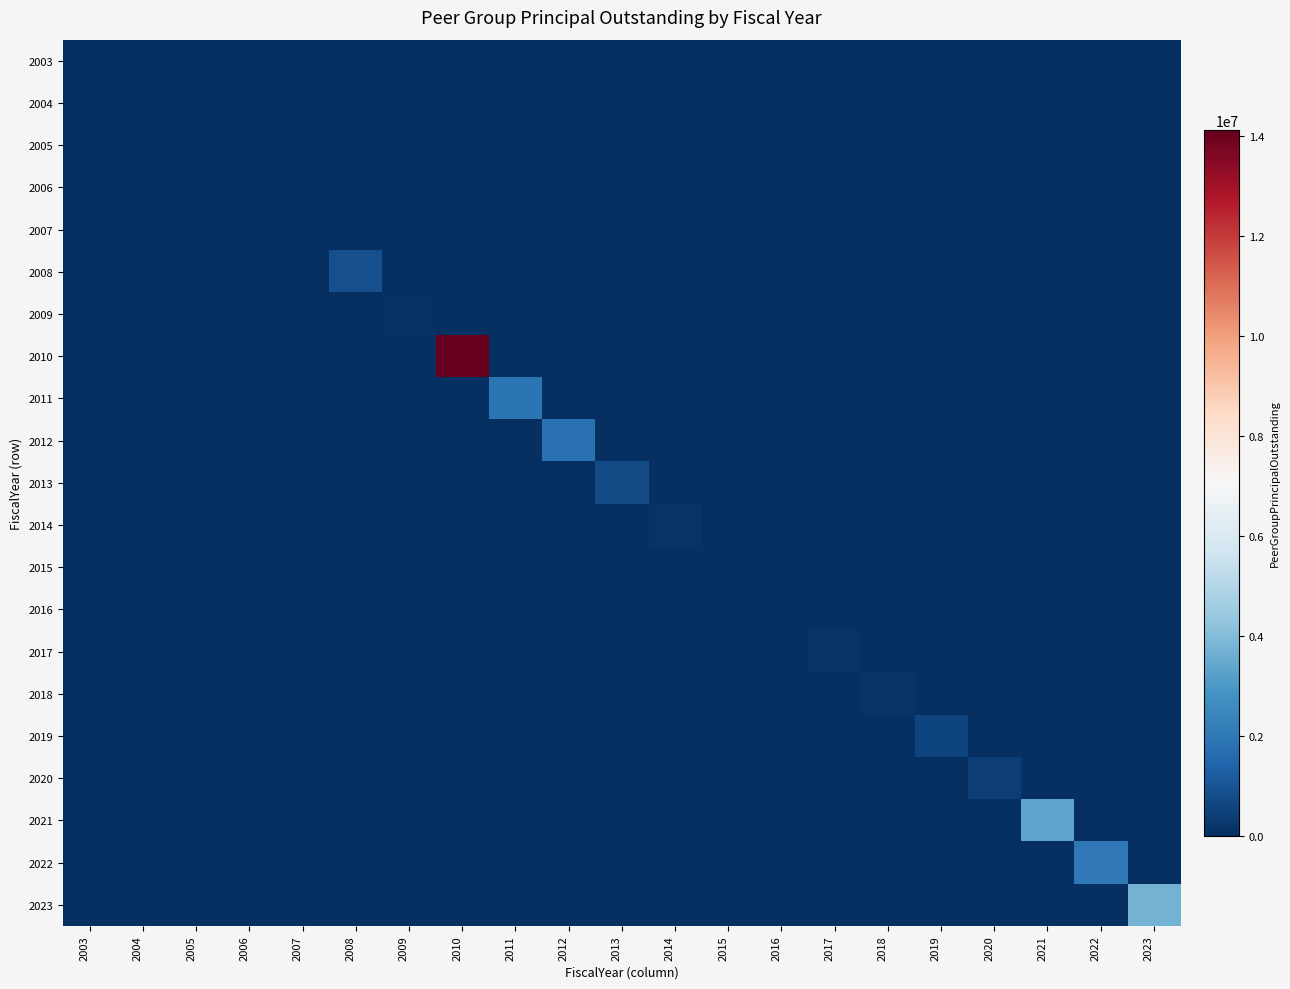

Reading right to left, list all the values displayed in this chart.

2003: 2023=0	2022=0	2021=0	2020=0	2019=0	2018=0	2017=0	2016=0	2015=0	2014=0	2013=0	2012=0	2011=0	2010=0	2009=0	2008=0	2007=0	2006=0	2005=0	2004=0	2003=0
2004: 2023=0	2022=0	2021=0	2020=0	2019=0	2018=0	2017=0	2016=0	2015=0	2014=0	2013=0	2012=0	2011=0	2010=0	2009=0	2008=0	2007=0	2006=0	2005=0	2004=0	2003=0
2005: 2023=0	2022=0	2021=0	2020=0	2019=0	2018=0	2017=0	2016=0	2015=0	2014=0	2013=0	2012=0	2011=0	2010=0	2009=0	2008=0	2007=0	2006=0	2005=0	2004=0	2003=0
2006: 2023=0	2022=0	2021=0	2020=0	2019=0	2018=0	2017=0	2016=0	2015=0	2014=0	2013=0	2012=0	2011=0	2010=0	2009=0	2008=0	2007=0	2006=0	2005=0	2004=0	2003=0
2007: 2023=0	2022=0	2021=0	2020=0	2019=0	2018=0	2017=0	2016=0	2015=0	2014=0	2013=0	2012=0	2011=0	2010=0	2009=0	2008=0	2007=0	2006=0	2005=0	2004=0	2003=0
2008: 2023=0	2022=0	2021=0	2020=0	2019=0	2018=0	2017=0	2016=0	2015=0	2014=0	2013=0	2012=0	2011=0	2010=0	2009=0	2008=847250	2007=0	2006=0	2005=0	2004=0	2003=0
2009: 2023=0	2022=0	2021=0	2020=0	2019=0	2018=0	2017=0	2016=0	2015=0	2014=0	2013=0	2012=0	2011=0	2010=0	2009=81250	2008=0	2007=0	2006=0	2005=0	2004=0	2003=0
2010: 2023=0	2022=0	2021=0	2020=0	2019=0	2018=0	2017=0	2016=0	2015=0	2014=0	2013=0	2012=0	2011=0	2010=14121250	2009=0	2008=0	2007=0	2006=0	2005=0	2004=0	2003=0
2011: 2023=0	2022=0	2021=0	2020=0	2019=0	2018=0	2017=0	2016=0	2015=0	2014=0	2013=0	2012=0	2011=1880000	2010=0	2009=0	2008=0	2007=0	2006=0	2005=0	2004=0	2003=0
2012: 2023=0	2022=0	2021=0	2020=0	2019=0	2018=0	2017=0	2016=0	2015=0	2014=0	2013=0	2012=1819000	2011=0	2010=0	2009=0	2008=0	2007=0	2006=0	2005=0	2004=0	2003=0
2013: 2023=0	2022=0	2021=0	2020=0	2019=0	2018=0	2017=0	2016=0	2015=0	2014=0	2013=728000	2012=0	2011=0	2010=0	2009=0	2008=0	2007=0	2006=0	2005=0	2004=0	2003=0
2014: 2023=0	2022=0	2021=0	2020=0	2019=0	2018=0	2017=0	2016=0	2015=0	2014=162000	2013=0	2012=0	2011=0	2010=0	2009=0	2008=0	2007=0	2006=0	2005=0	2004=0	2003=0
2015: 2023=0	2022=0	2021=0	2020=0	2019=0	2018=0	2017=0	2016=0	2015=0	2014=0	2013=0	2012=0	2011=0	2010=0	2009=0	2008=0	2007=0	2006=0	2005=0	2004=0	2003=0
2016: 2023=0	2022=0	2021=0	2020=0	2019=0	2018=0	2017=0	2016=0	2015=0	2014=0	2013=0	2012=0	2011=0	2010=0	2009=0	2008=0	2007=0	2006=0	2005=0	2004=0	2003=0
2017: 2023=0	2022=0	2021=0	2020=0	2019=0	2018=0	2017=147000	2016=0	2015=0	2014=0	2013=0	2012=0	2011=0	2010=0	2009=0	2008=0	2007=0	2006=0	2005=0	2004=0	2003=0
2018: 2023=0	2022=0	2021=0	2020=0	2019=0	2018=142000	2017=0	2016=0	2015=0	2014=0	2013=0	2012=0	2011=0	2010=0	2009=0	2008=0	2007=0	2006=0	2005=0	2004=0	2003=0
2019: 2023=0	2022=0	2021=0	2020=0	2019=587000	2018=0	2017=0	2016=0	2015=0	2014=0	2013=0	2012=0	2011=0	2010=0	2009=0	2008=0	2007=0	2006=0	2005=0	2004=0	2003=0
2020: 2023=0	2022=0	2021=0	2020=430000	2019=0	2018=0	2017=0	2016=0	2015=0	2014=0	2013=0	2012=0	2011=0	2010=0	2009=0	2008=0	2007=0	2006=0	2005=0	2004=0	2003=0
2021: 2023=0	2022=0	2021=3337000	2020=0	2019=0	2018=0	2017=0	2016=0	2015=0	2014=0	2013=0	2012=0	2011=0	2010=0	2009=0	2008=0	2007=0	2006=0	2005=0	2004=0	2003=0
2022: 2023=0	2022=2008000	2021=0	2020=0	2019=0	2018=0	2017=0	2016=0	2015=0	2014=0	2013=0	2012=0	2011=0	2010=0	2009=0	2008=0	2007=0	2006=0	2005=0	2004=0	2003=0
2023: 2023=3741000	2022=0	2021=0	2020=0	2019=0	2018=0	2017=0	2016=0	2015=0	2014=0	2013=0	2012=0	2011=0	2010=0	2009=0	2008=0	2007=0	2006=0	2005=0	2004=0	2003=0